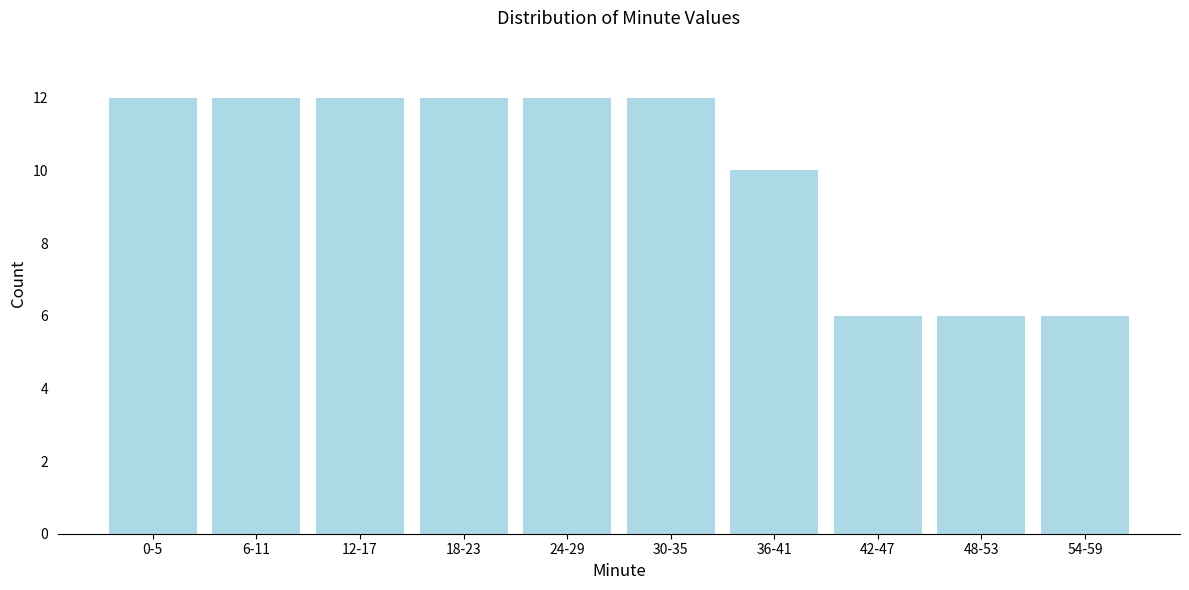

Reading right to left, extract all data points from this chart.

6	6	6	10	12	12	12	12	12	12